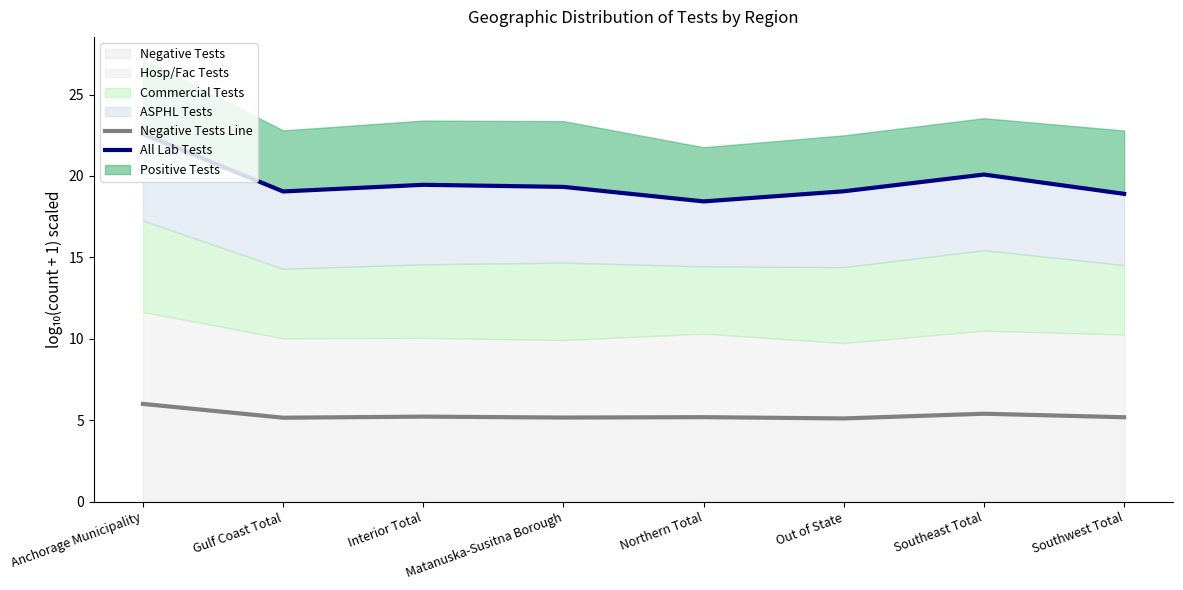

What is the average value of the All Lab Tests series?

19.6